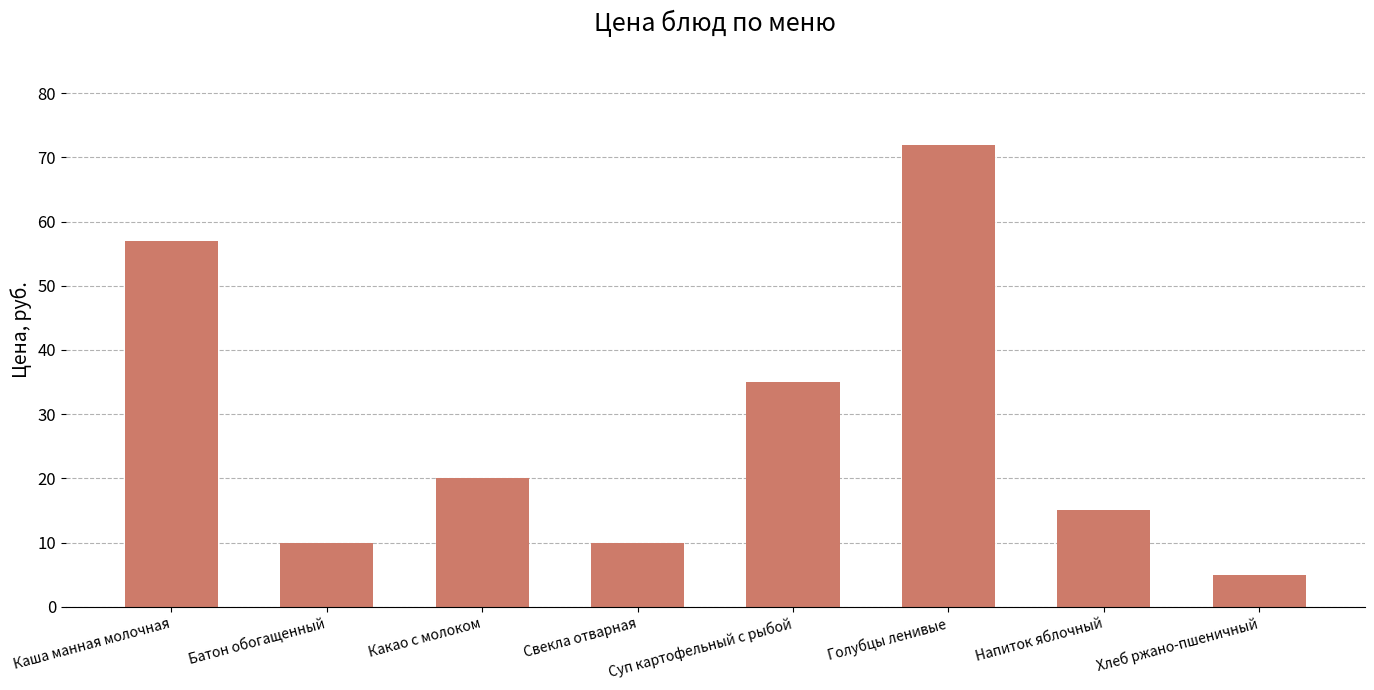

What is the value of the 5th bar from the left?

35